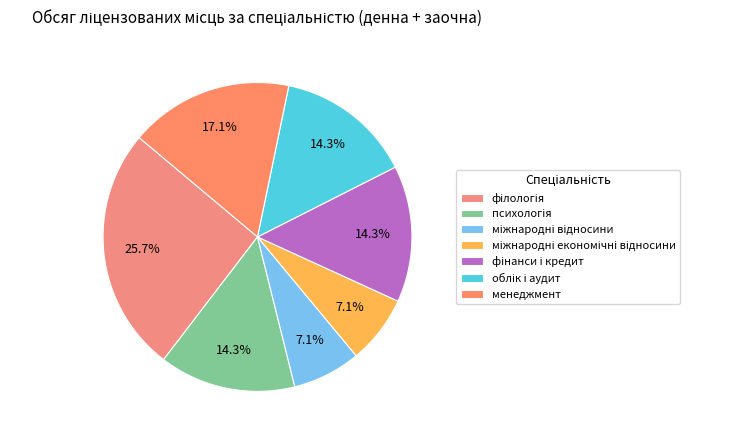

Is it true that психологія is 14% of the pie?

True